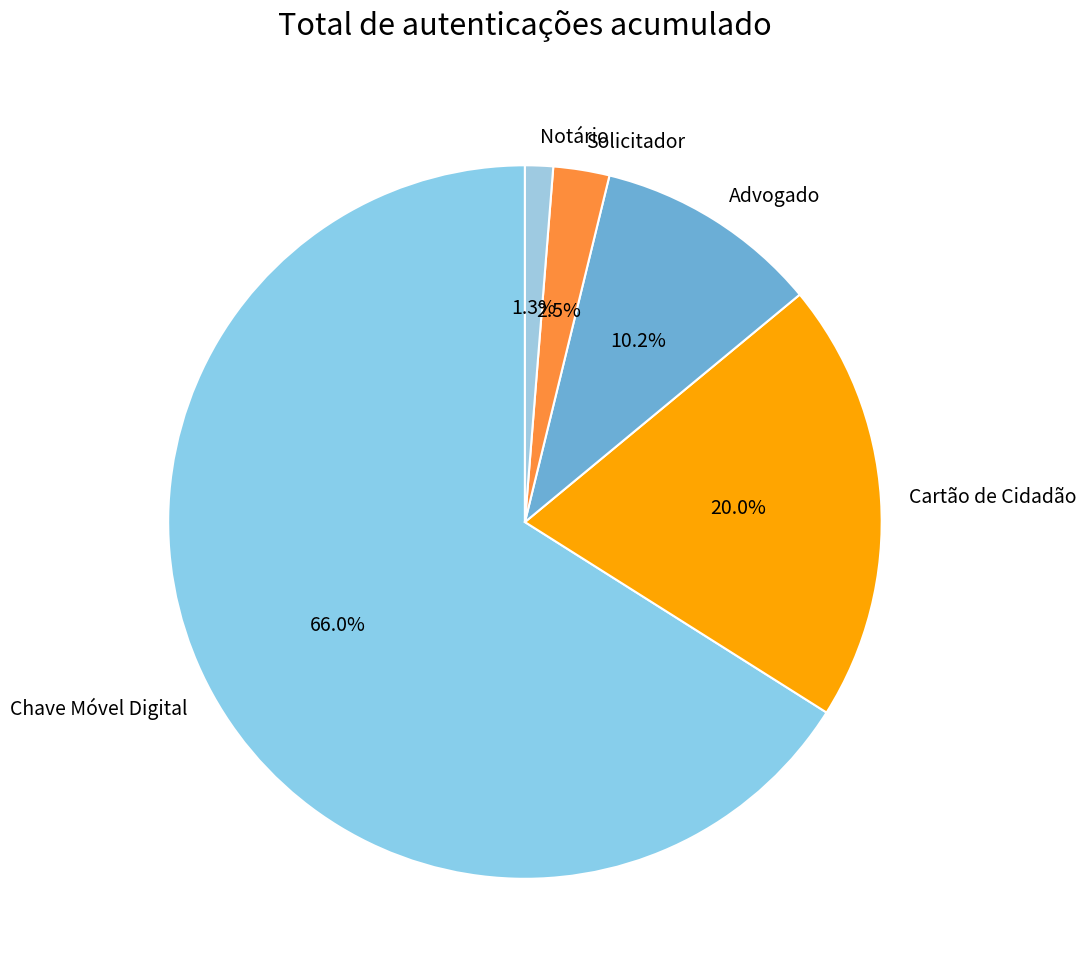

Combined, what portion of the pie is Chave Móvel Digital and Cartão de Cidadão?

86.0%